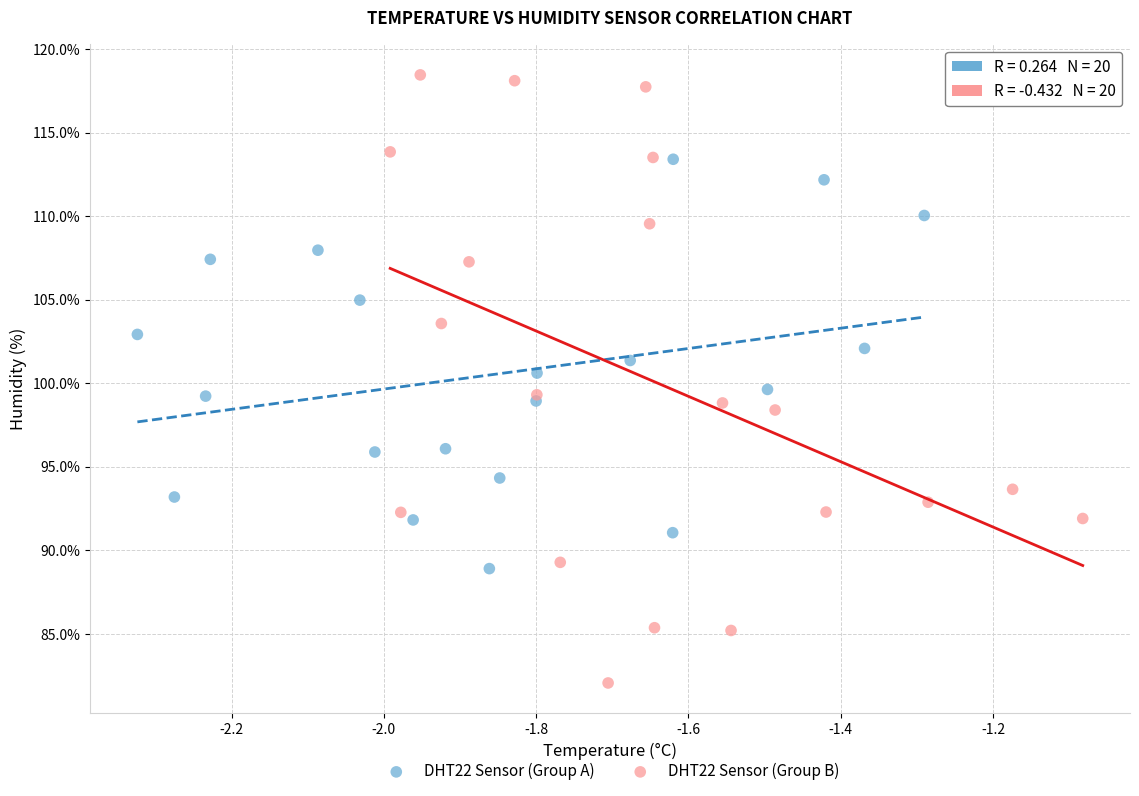

Which series reaches the maximum Y coordinate?

DHT22 Sensor (Group B)